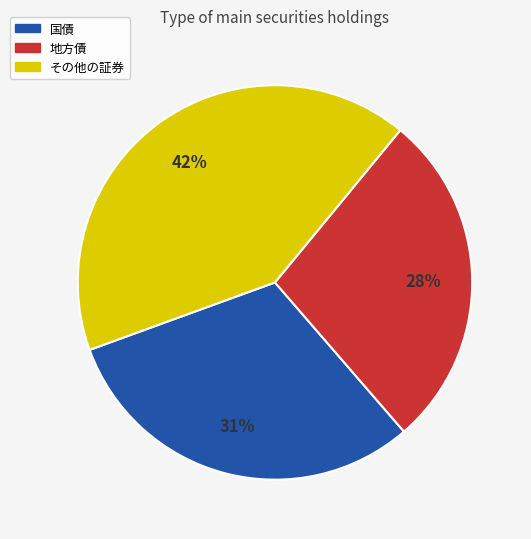

Is there a majority slice in this chart?

No